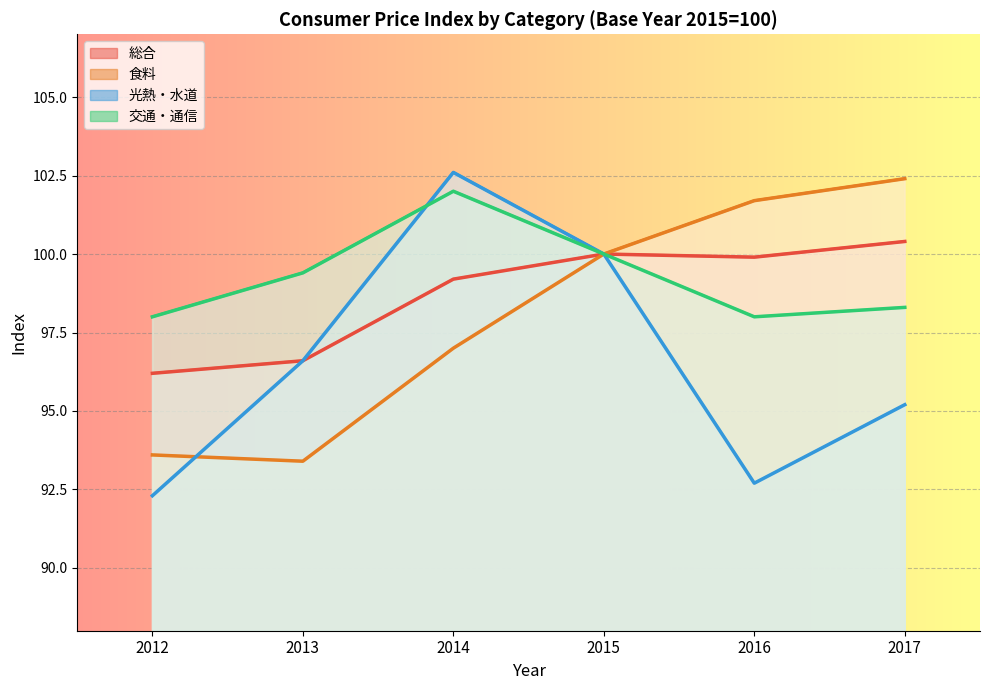

What is the sum of the 総合 values at 2016 and 2013?

196.5